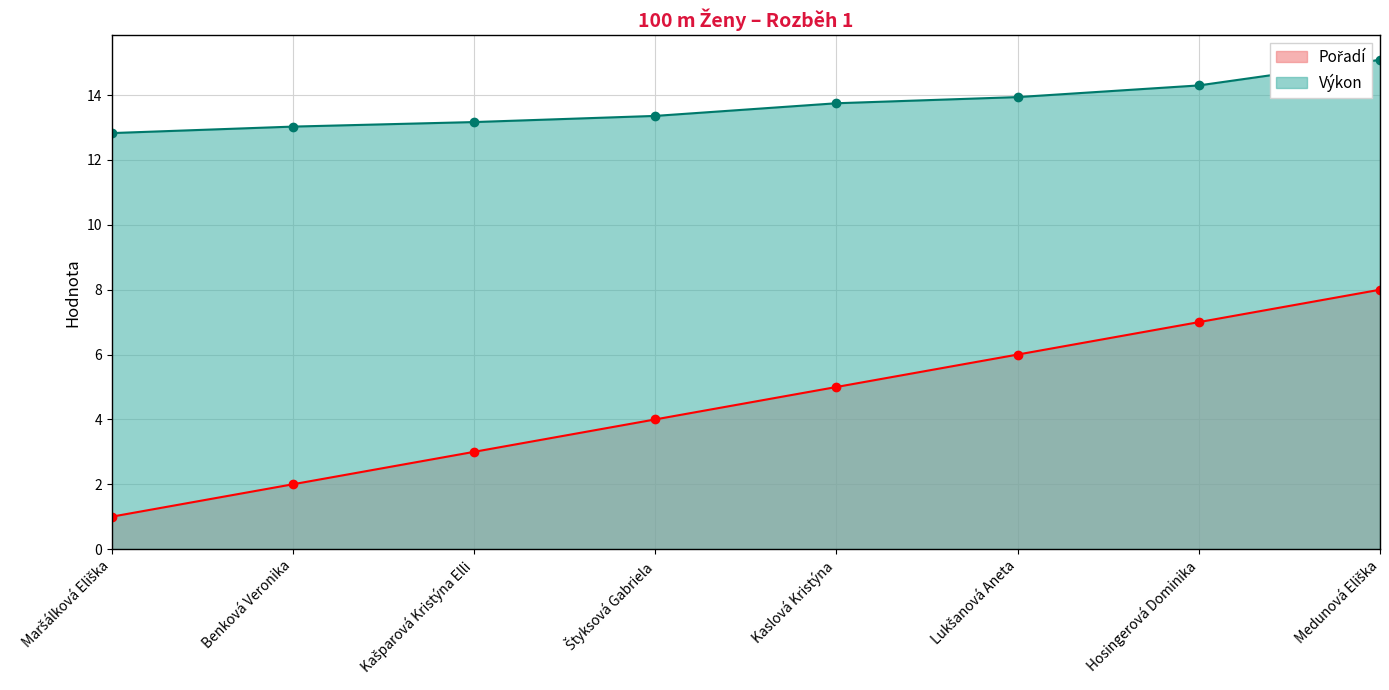

Is the value of Pořadí at Medunová Eliška greater than the value of Výkon at Maršálková Eliška?

No